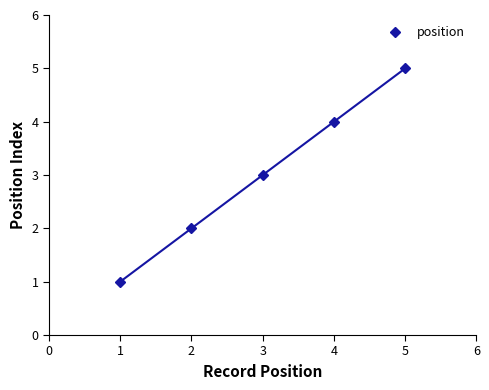

The position series shows 3 at 3. True or false?

True